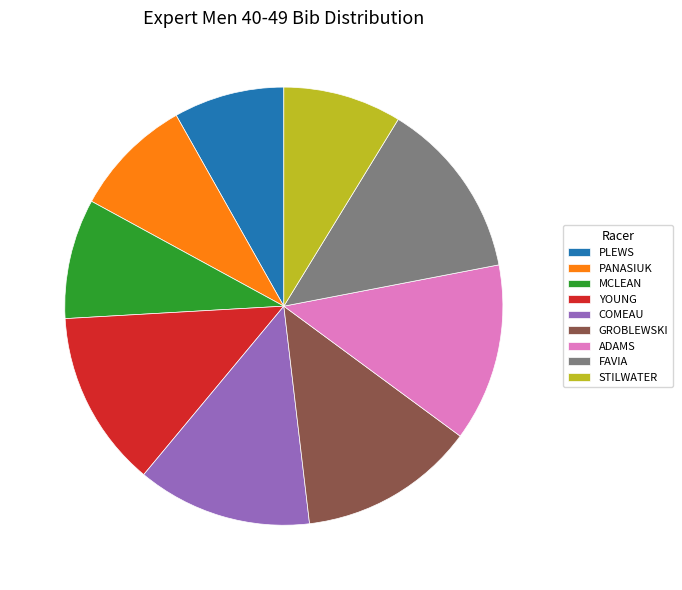

The FAVIA slice represents 13% of the pie. True or false?

True